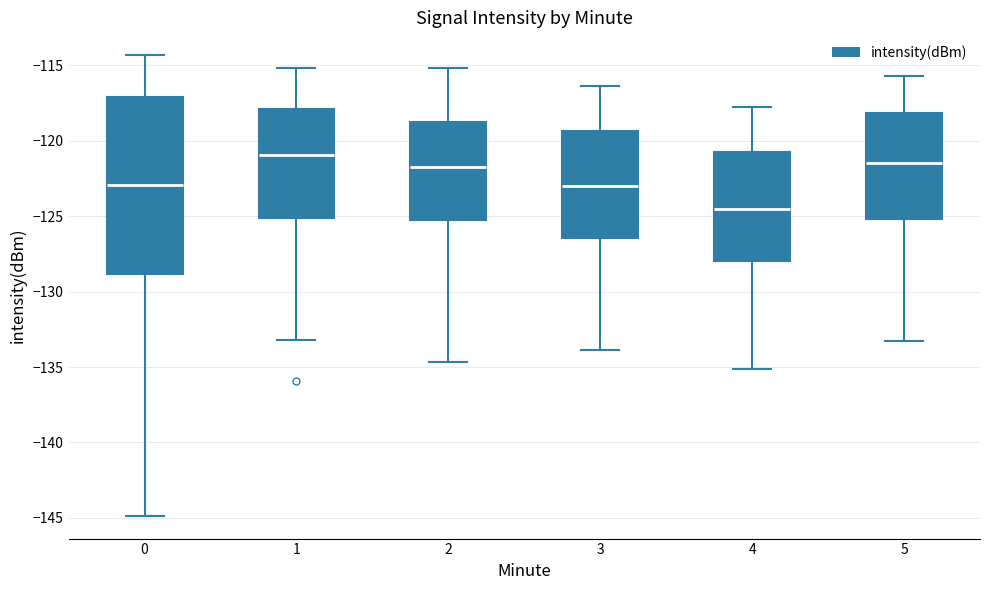

Where does the median line of the box at x = 4 sit on the y-axis? The values are not printed on the chart, so give them approximately, as read against the axis.

-124.5